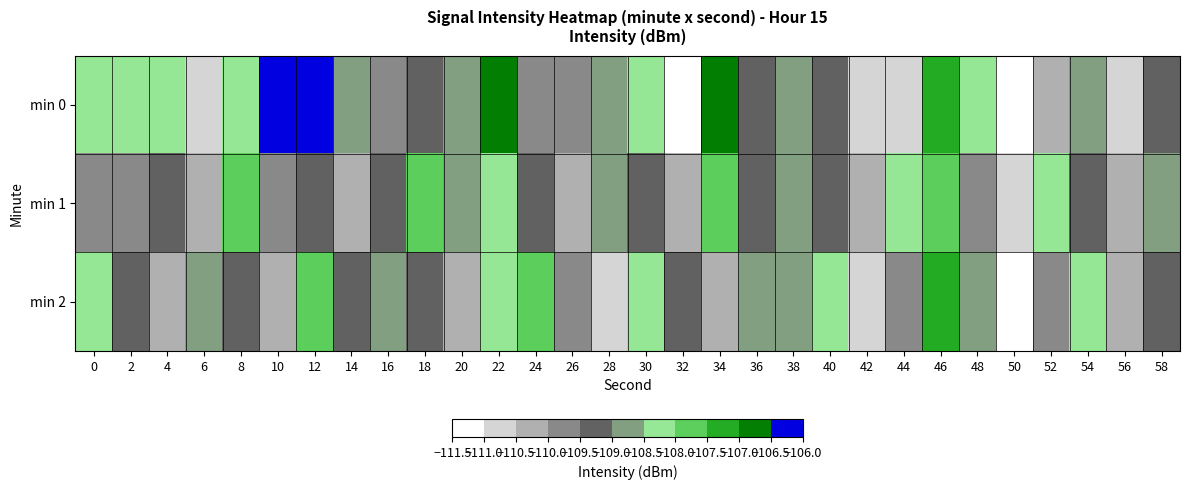

Reading left to right, what are all the values shown in this chart?

min 0: 0=-108.0	2=-108.2	4=-108.4	6=-110.6	8=-108.4	10=-106.3	12=-106.5	14=-108.8	16=-109.7	18=-109.1	20=-108.8	22=-106.6	24=-109.7	26=-109.7	28=-108.9	30=-108.2	32=-111.0	34=-106.5	36=-109.2	38=-108.8	40=-109.0	42=-110.8	44=-110.7	46=-107.2	48=-108.3	50=-111.4	52=-110.4	54=-108.6	56=-110.6	58=-109.4
min 1: 0=-109.6	2=-109.6	4=-109.2	6=-110.2	8=-107.7	10=-109.6	12=-109.4	14=-110.2	16=-109.1	18=-108.0	20=-109.0	22=-108.5	24=-109.1	26=-110.2	28=-108.7	30=-109.3	32=-110.1	34=-107.8	36=-109.5	38=-108.9	40=-109.2	42=-110.5	44=-108.3	46=-107.9	48=-109.7	50=-110.8	52=-108.1	54=-109.4	56=-110.3	58=-108.6
min 2: 0=-108.5	2=-109.1	4=-110.2	6=-108.7	8=-109.3	10=-110.1	12=-107.8	14=-109.5	16=-108.9	18=-109.2	20=-110.5	22=-108.3	24=-107.9	26=-109.7	28=-110.8	30=-108.1	32=-109.4	34=-110.3	36=-108.6	38=-109.0	40=-108.4	42=-110.6	44=-109.8	46=-107.5	48=-108.8	50=-111.2	52=-109.9	54=-108.2	56=-110.4	58=-109.1